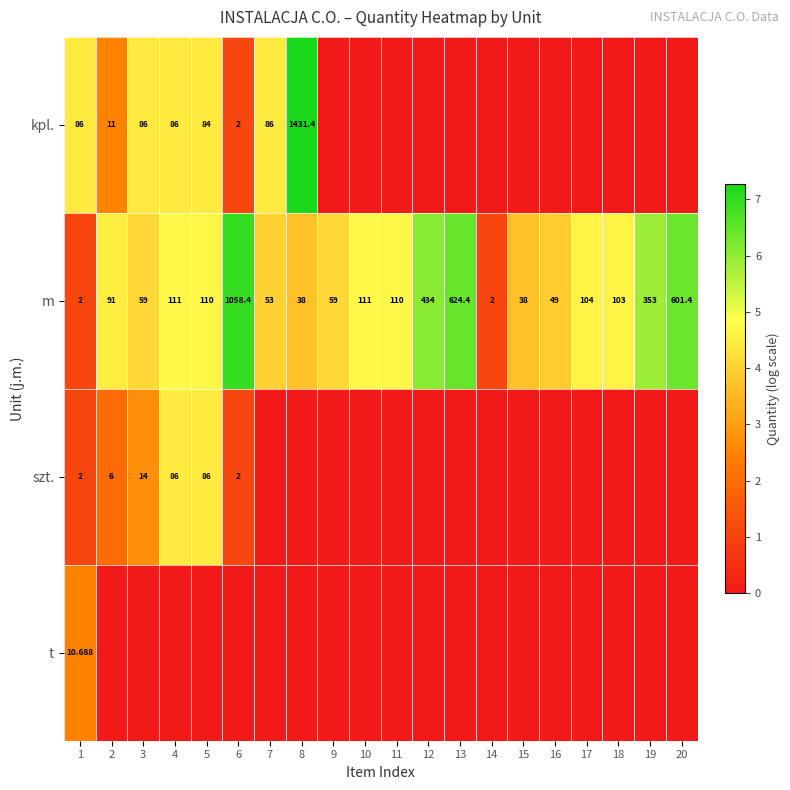

Is the value of m at 13 greater than the value of szt. at 3?

Yes